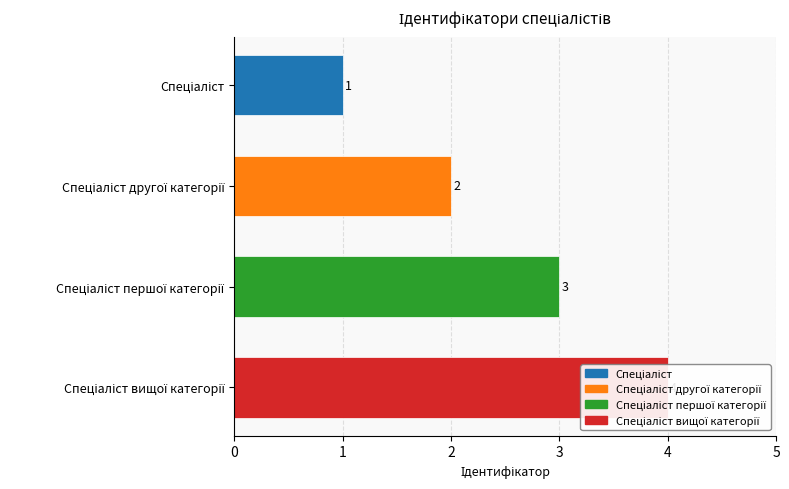

What is the sum of all values?

10